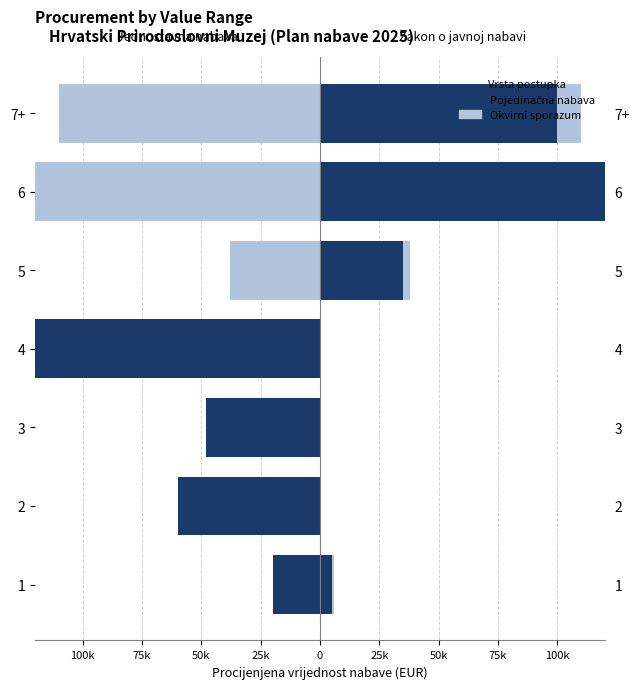

How many bars are there in each group?

2